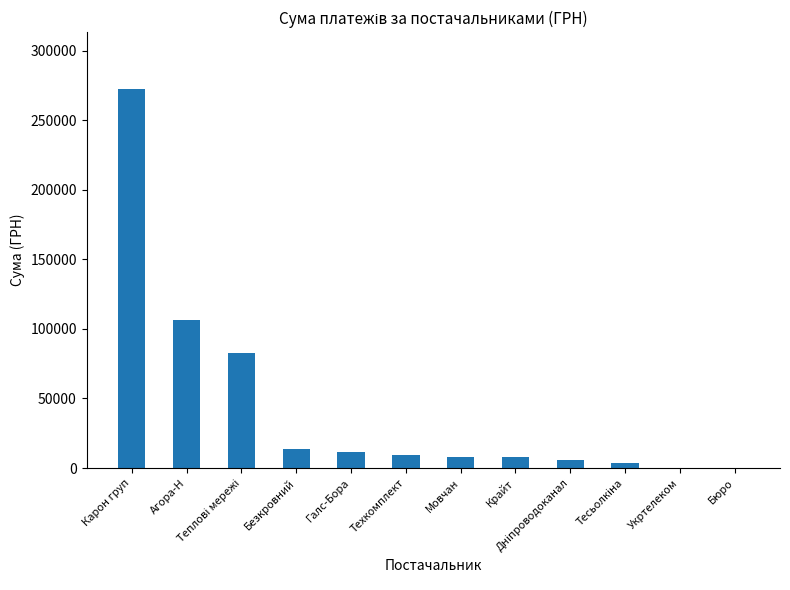

Which category has the highest value across all series?

Карон груп